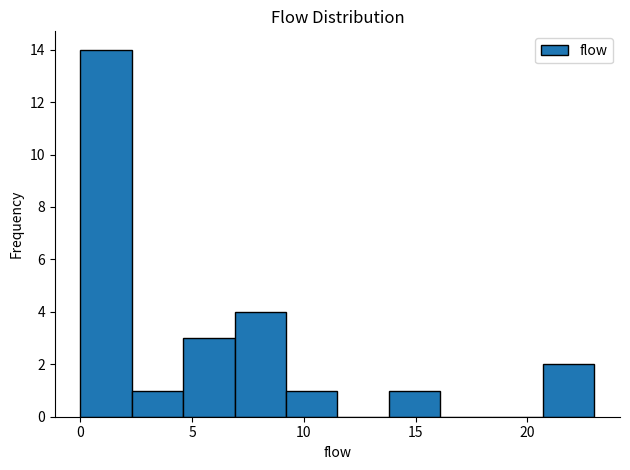

Over which range of the x-axis is the bar tallest?

0.0 to 2.3